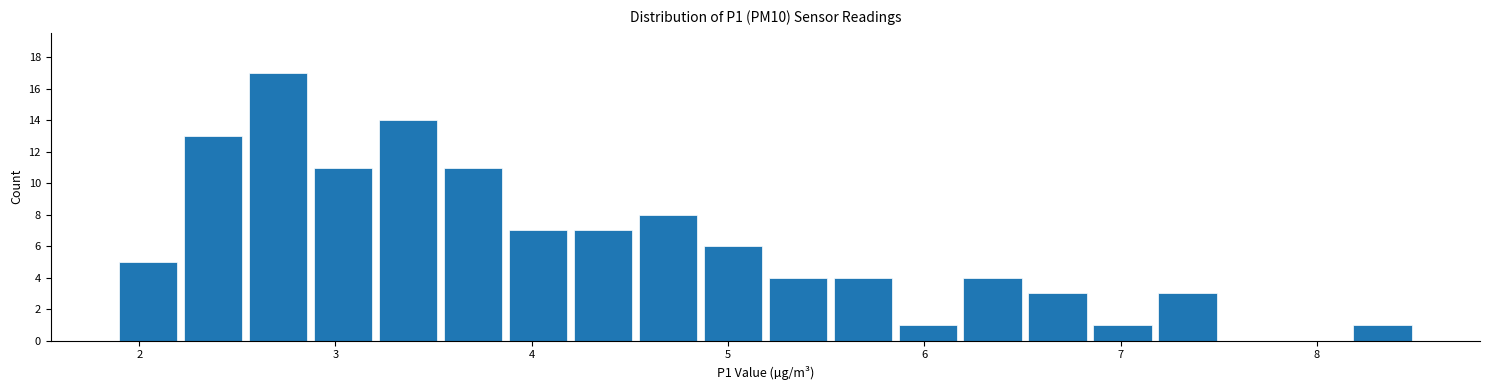

Read against the x-axis, roughly where is the centre of the tallest bar?

2.7